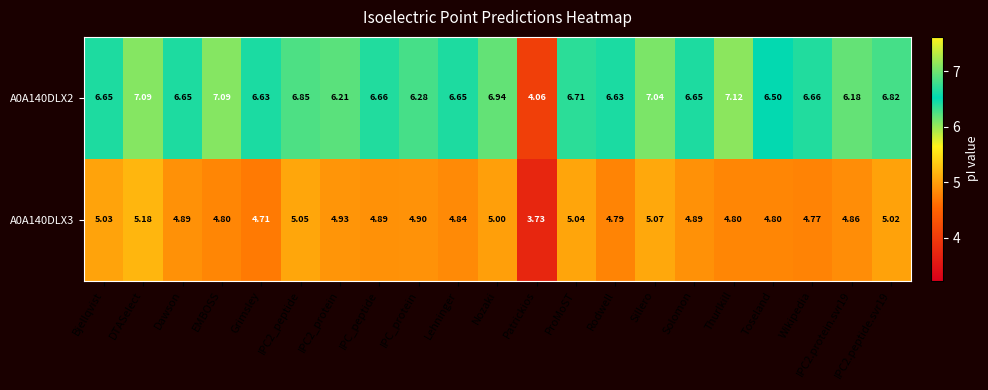

Which series has the largest total across all categories?

A0A140DLX2